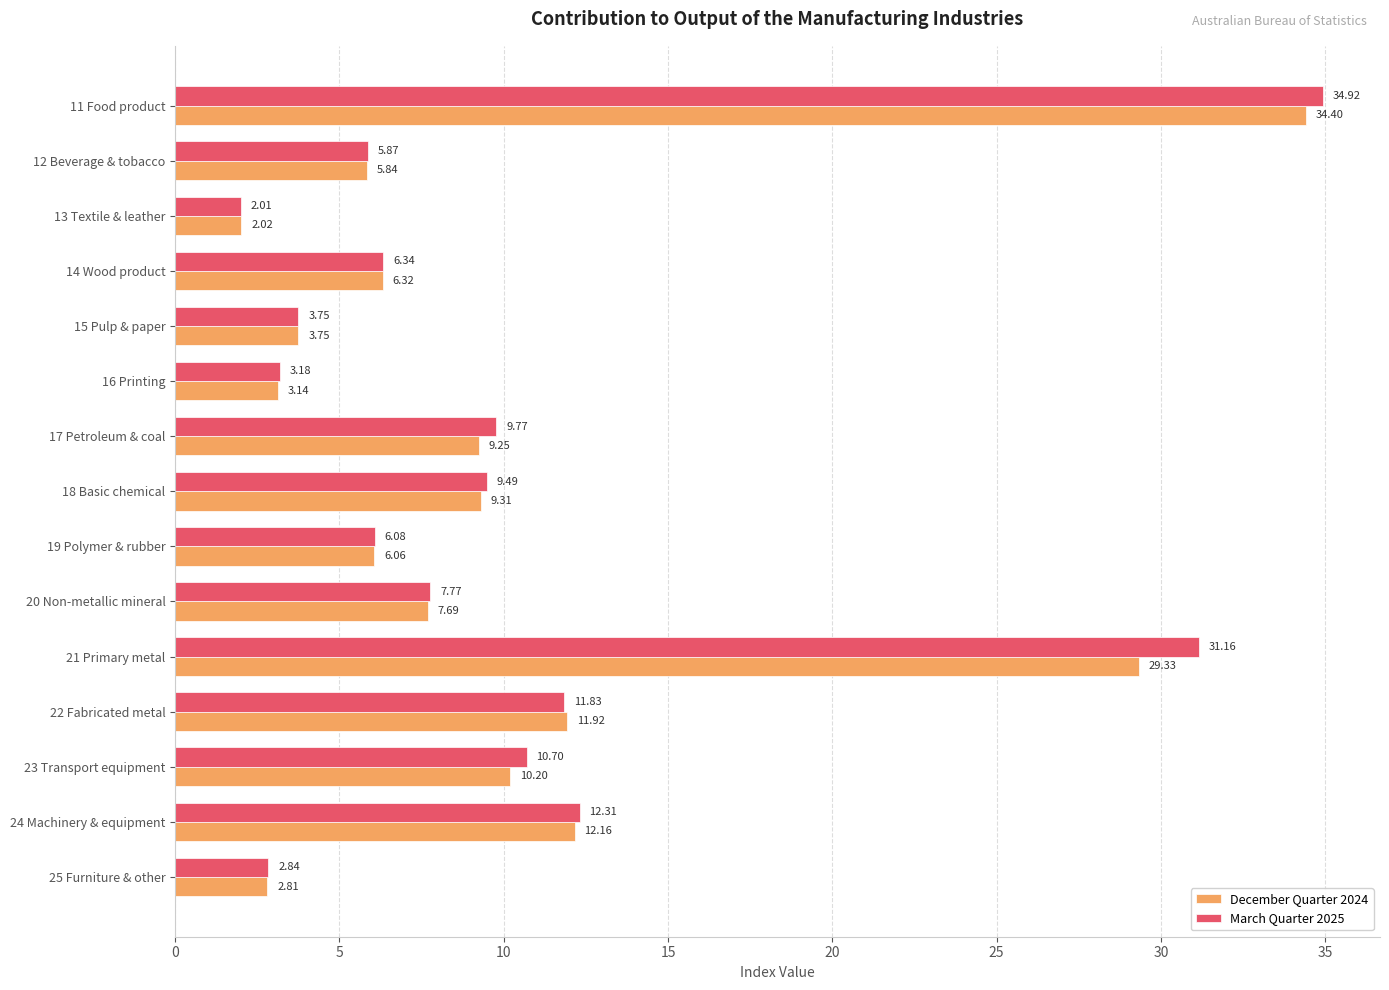

List the labels in order of December Quarter 2024 value, smallest first.

13 Textile & leather, 25 Furniture & other, 16 Printing, 15 Pulp & paper, 12 Beverage & tobacco, 19 Polymer & rubber, 14 Wood product, 20 Non-metallic mineral, 17 Petroleum & coal, 18 Basic chemical, 23 Transport equipment, 22 Fabricated metal, 24 Machinery & equipment, 21 Primary metal, 11 Food product